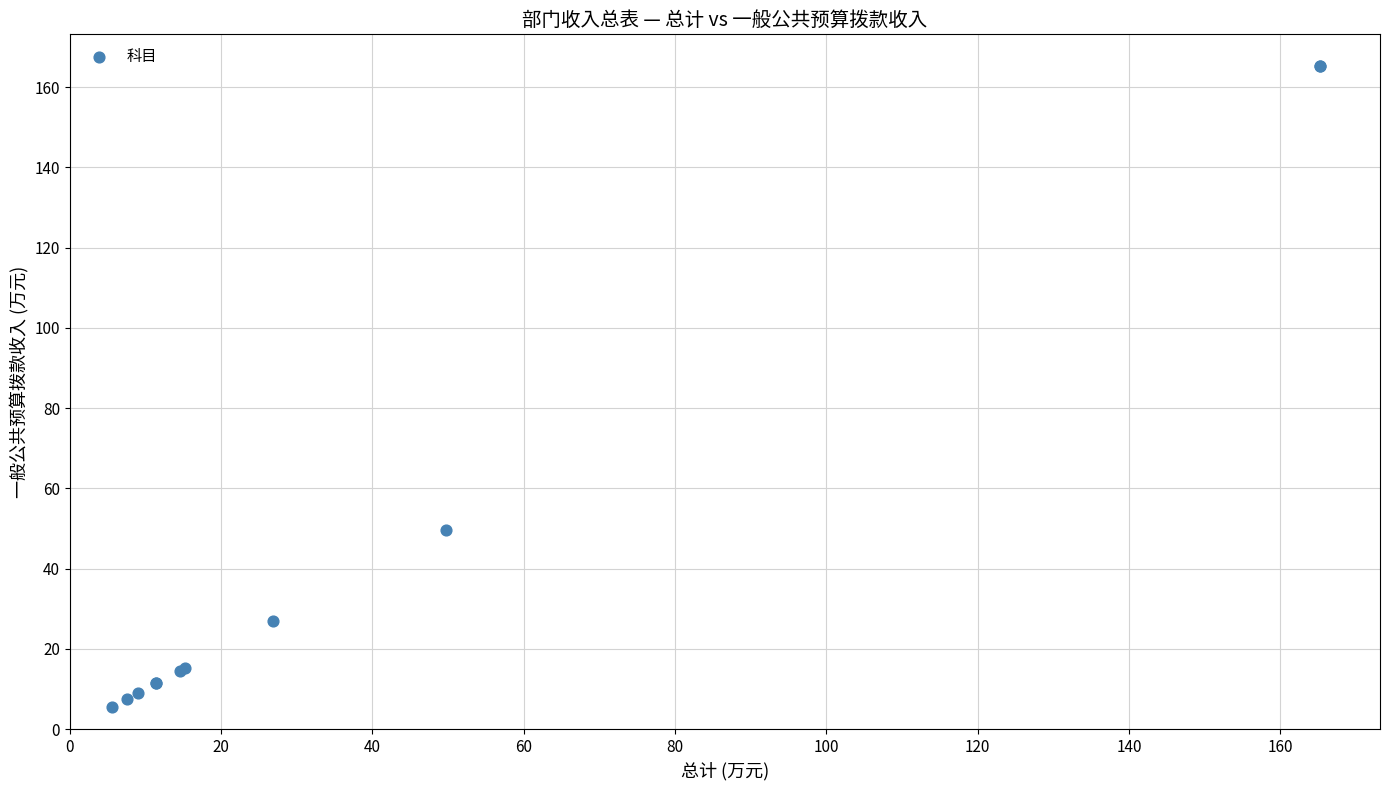

What Y value in the scatter plot is closest to 85?

49.7